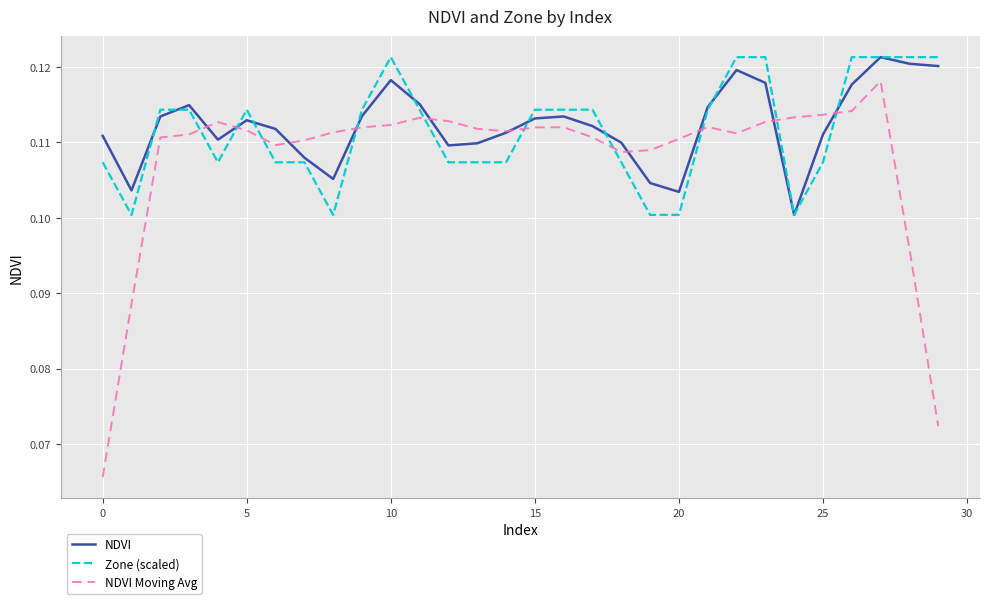

Which series has the widest spread of values?

NDVI Moving Avg